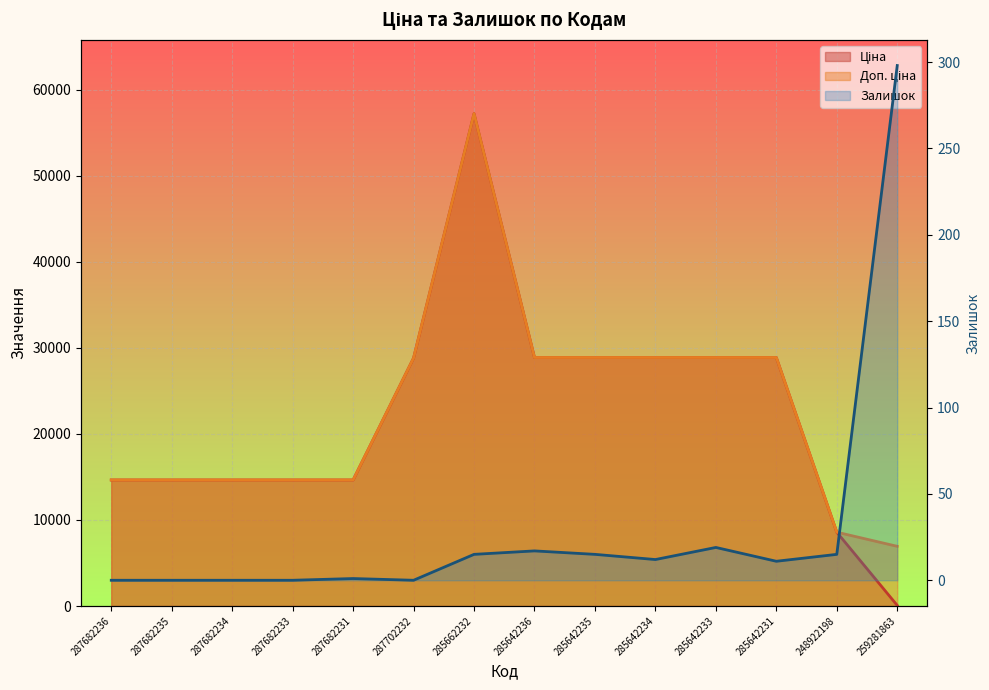

What is the average value of the Ціна series?

22314.8